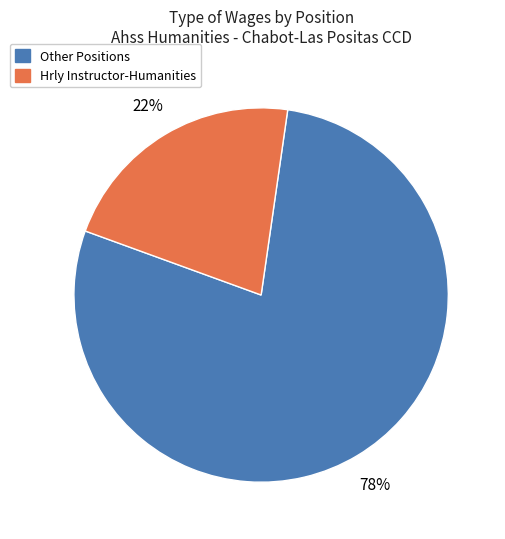

Between Hrly Instructor-Humanities and Other Positions, which is larger?

Other Positions